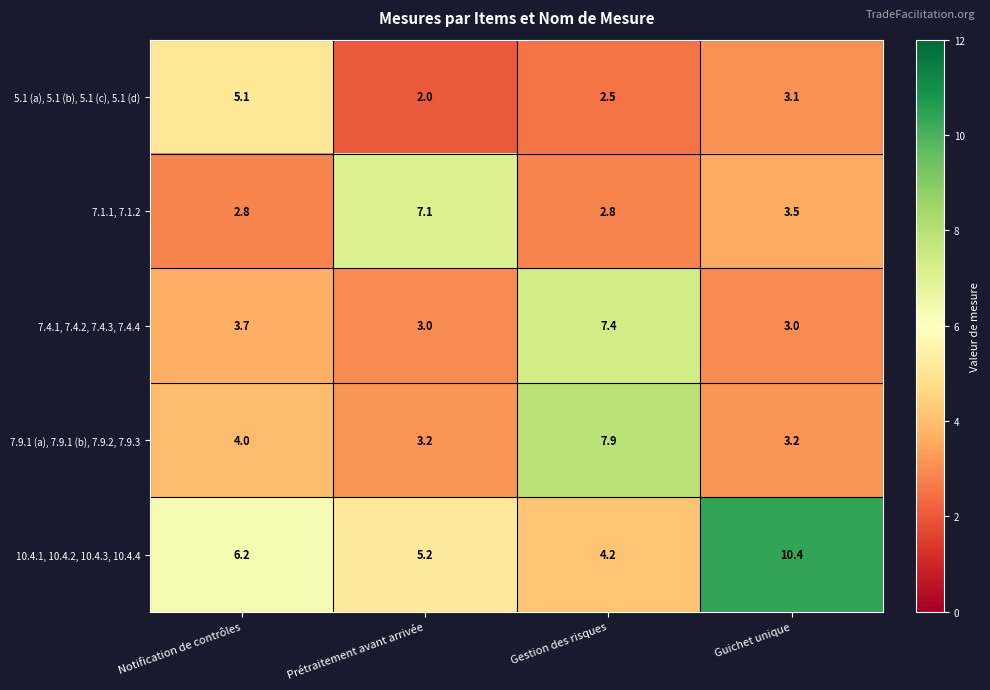

Reading right to left, list all the values displayed in this chart.

5.1 (a), 5.1 (b), 5.1 (c), 5.1 (d): 3.1	2.5	2.0	5.1
7.1.1, 7.1.2: 3.5	2.8	7.1	2.8
7.4.1, 7.4.2, 7.4.3, 7.4.4: 3.0	7.4	3.0	3.7
7.9.1 (a), 7.9.1 (b), 7.9.2, 7.9.3: 3.2	7.9	3.2	4.0
10.4.1, 10.4.2, 10.4.3, 10.4.4: 10.4	4.2	5.2	6.2